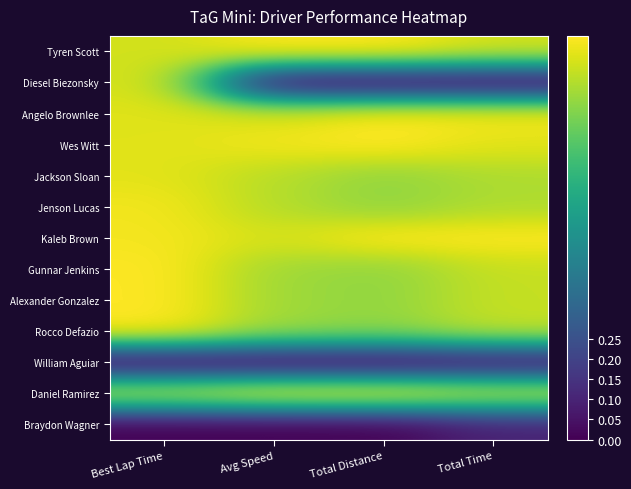

Reading right to left, what are all the values shown in this chart?

Tyren Scott: Total Time=0.9	Total Distance=1.0	Avg Speed=1.0	Best Lap Time=0.9
Diesel Biezonsky: Total Time=0.0	Total Distance=0.0	Avg Speed=0.0	Best Lap Time=0.9
Angelo Brownlee: Total Time=1.0	Total Distance=1.0	Avg Speed=0.9	Best Lap Time=1.0
Wes Witt: Total Time=1.0	Total Distance=1.0	Avg Speed=1.0	Best Lap Time=1.0
Jackson Sloan: Total Time=0.9	Total Distance=0.8	Avg Speed=0.9	Best Lap Time=1.0
Jenson Lucas: Total Time=0.9	Total Distance=0.8	Avg Speed=0.9	Best Lap Time=1.0
Kaleb Brown: Total Time=1.0	Total Distance=1.0	Avg Speed=0.9	Best Lap Time=1.0
Gunnar Jenkins: Total Time=0.9	Total Distance=0.8	Avg Speed=0.9	Best Lap Time=1.0
Alexander Gonzalez: Total Time=0.9	Total Distance=0.8	Avg Speed=0.9	Best Lap Time=1.0
Rocco Defazio: Total Time=0.9	Total Distance=0.8	Avg Speed=0.9	Best Lap Time=1.0
William Aguiar: Total Time=0.0	Total Distance=0.0	Avg Speed=0.0	Best Lap Time=0.0
Daniel Ramirez: Total Time=0.9	Total Distance=1.0	Avg Speed=1.0	Best Lap Time=0.9
Braydon Wagner: Total Time=0.1	Total Distance=0.0	Avg Speed=0.0	Best Lap Time=0.0